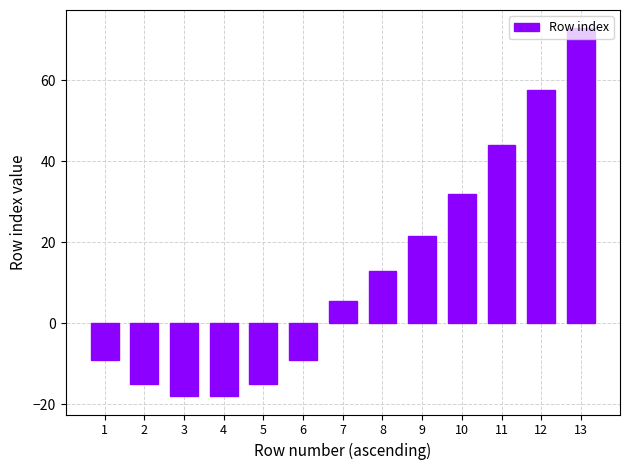

What is the value of the 2nd bar from the left?

-15.0